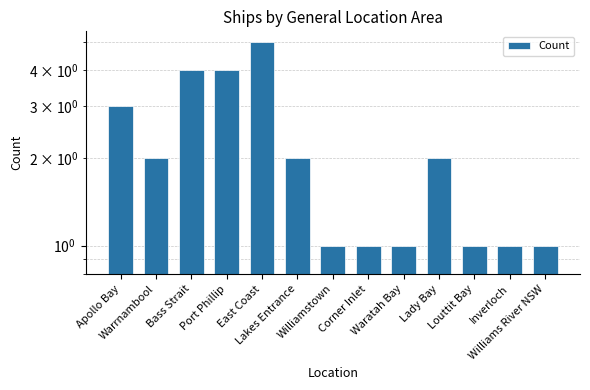

Reading left to right, transcribe all the data shown in this chart.

Apollo Bay=3	Warrnambool=2	Bass Strait=4	Port Phillip=4	East Coast=5	Lakes Entrance=2	Williamstown=1	Corner Inlet=1	Waratah Bay=1	Lady Bay=2	Louttit Bay=1	Inverloch=1	Williams River NSW=1